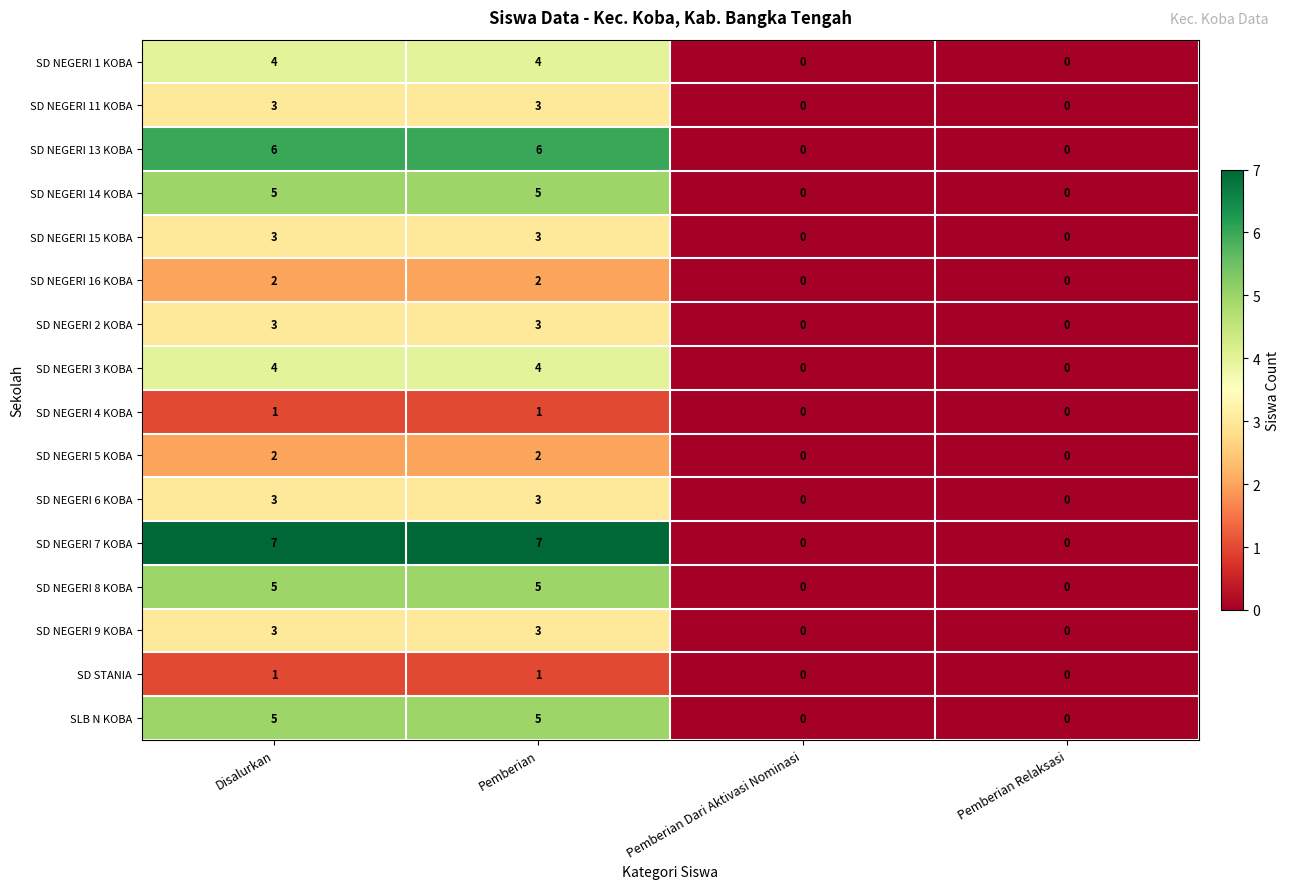

Is the value of SD NEGERI 9 KOBA at Pemberian greater than the value of SD NEGERI 1 KOBA at Pemberian?

No